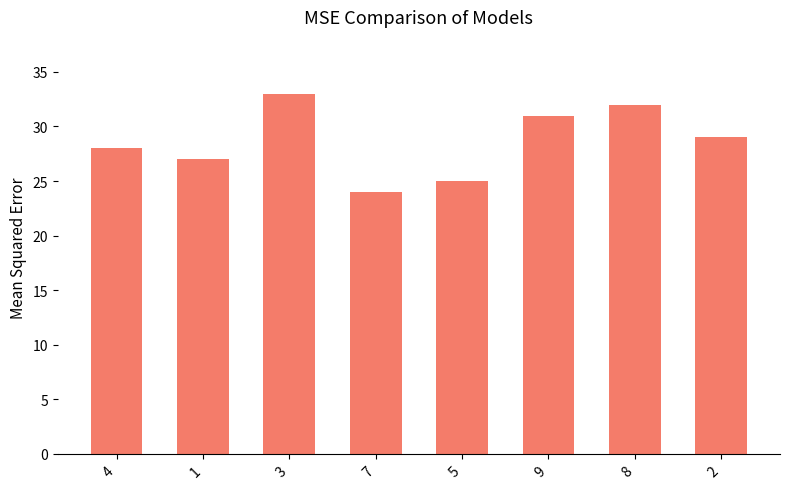

Does the chart contain any negative values?

No